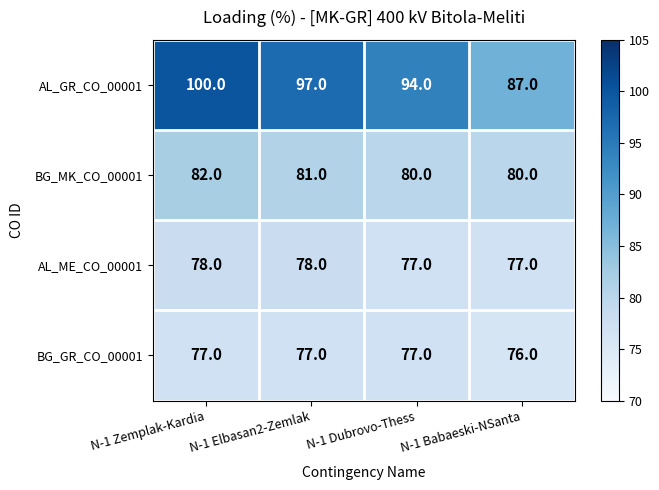

The AL_GR_CO_00001 series shows 147 at N-1 Zemplak-Kardia. True or false?

False